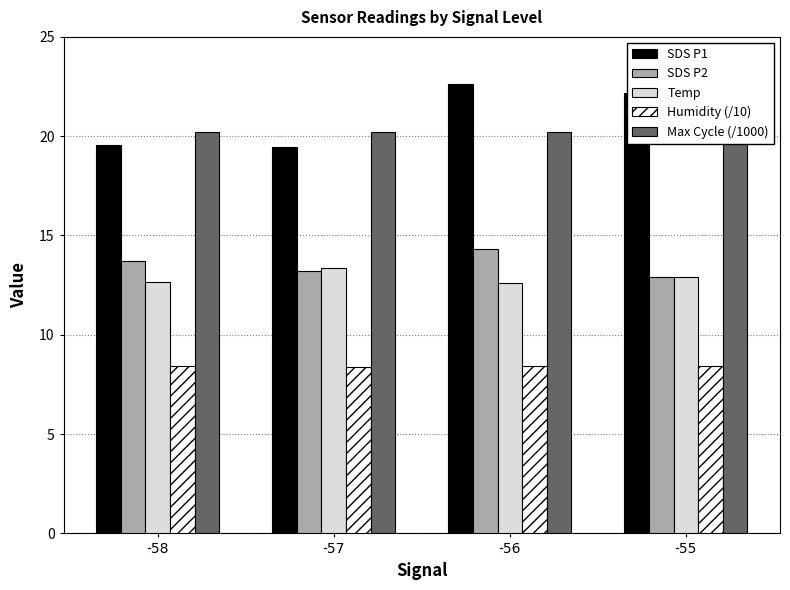

What is the value of the SDS P2 bar at the 3rd from the left?

14.3